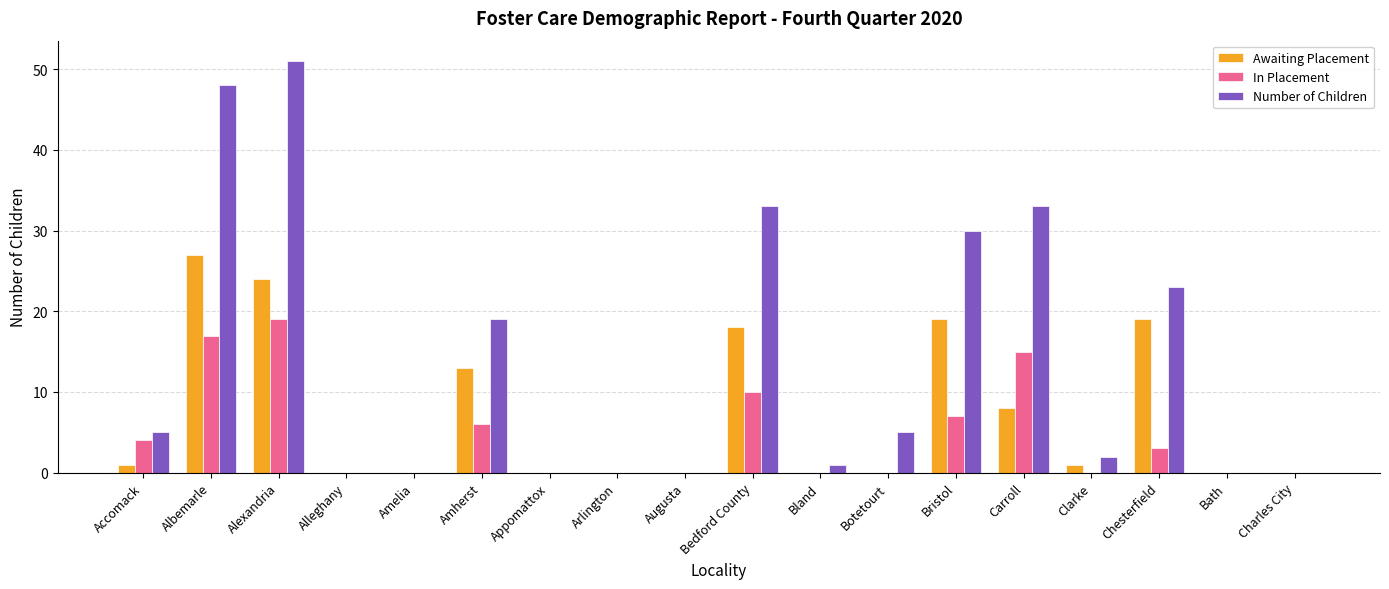

What is the maximum value for Number of Children?

51